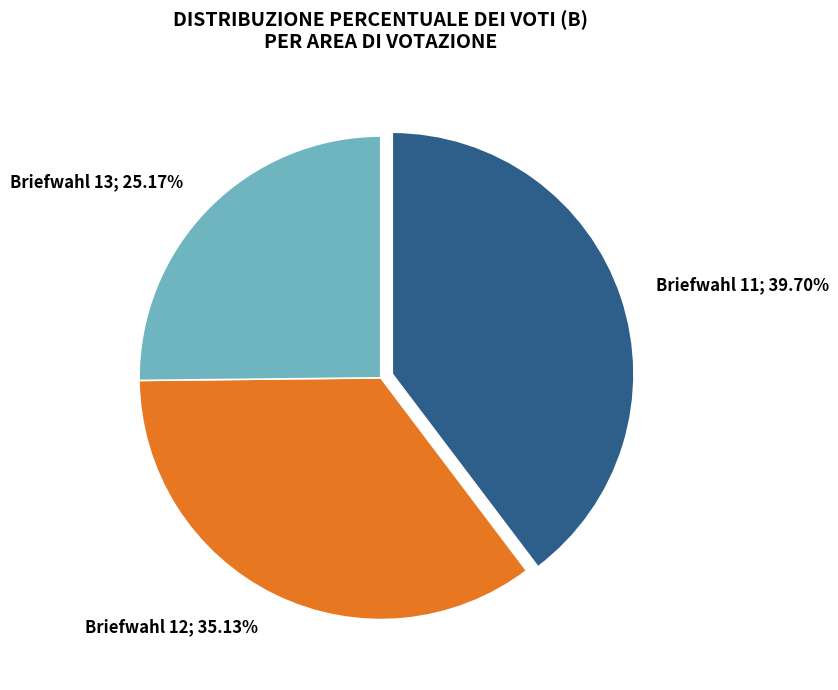

Is there any slice that represents more than half of the pie?

No